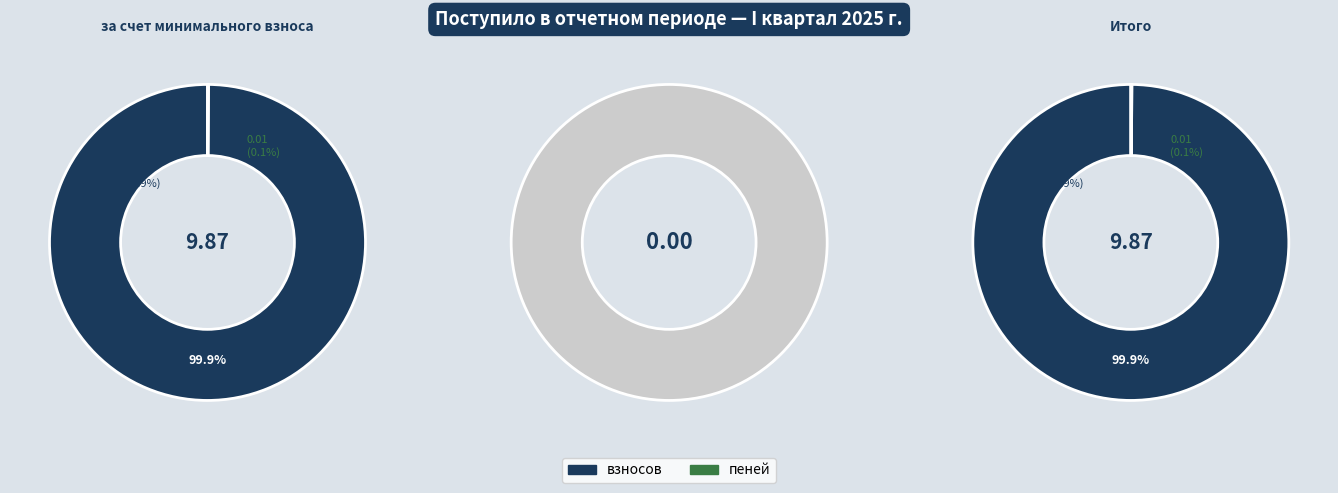

What percentage is NOT represented by пеней?

99.9%